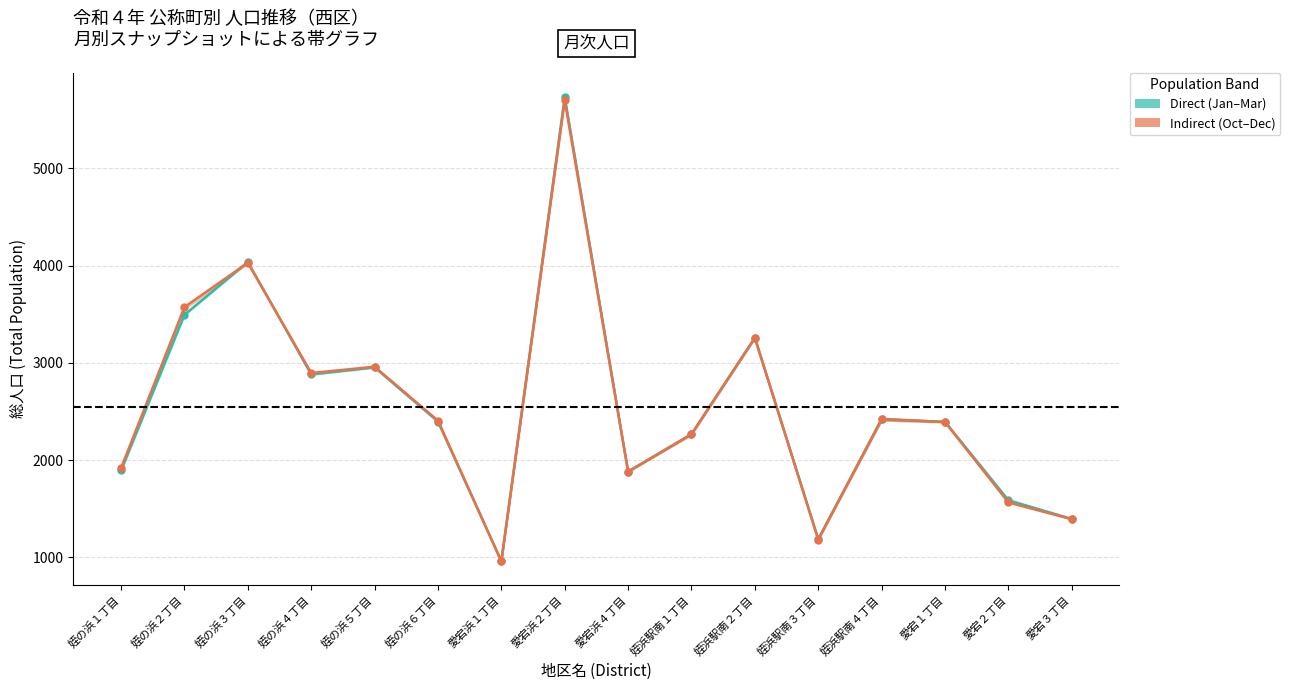

The Direct (Jan–Mar avg) series shows 643.9 at 姪浜駅南４丁目. True or false?

False